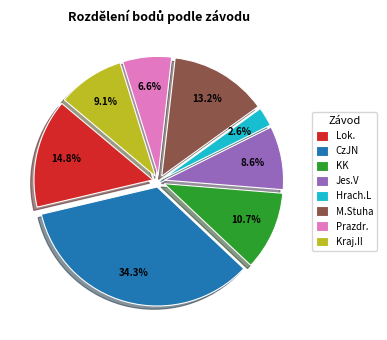

To the nearest percent, what is the difference between the largest and smallest slice percentages?

32%